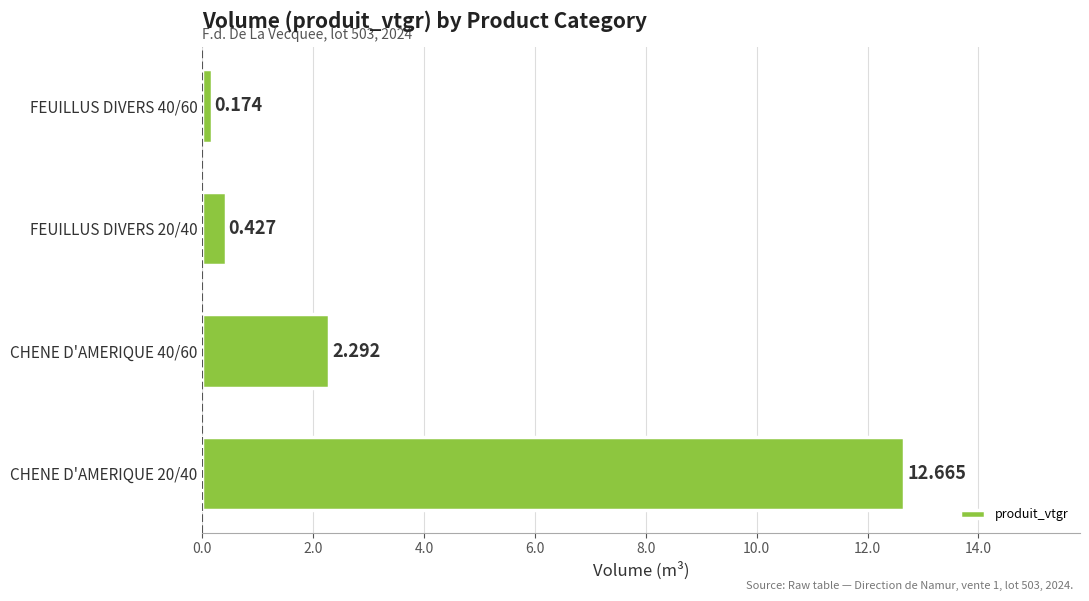

How many values are below 2?

2